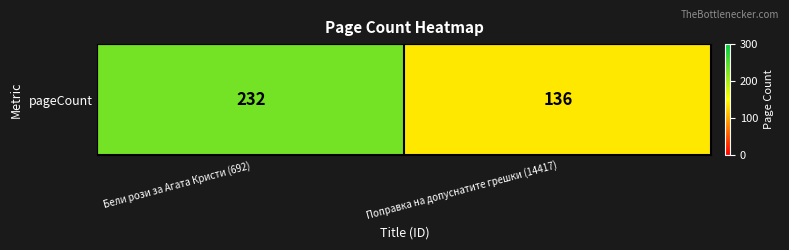

True or false: the data shows 136 at Поправка на допуснатите грешки (14417).

True